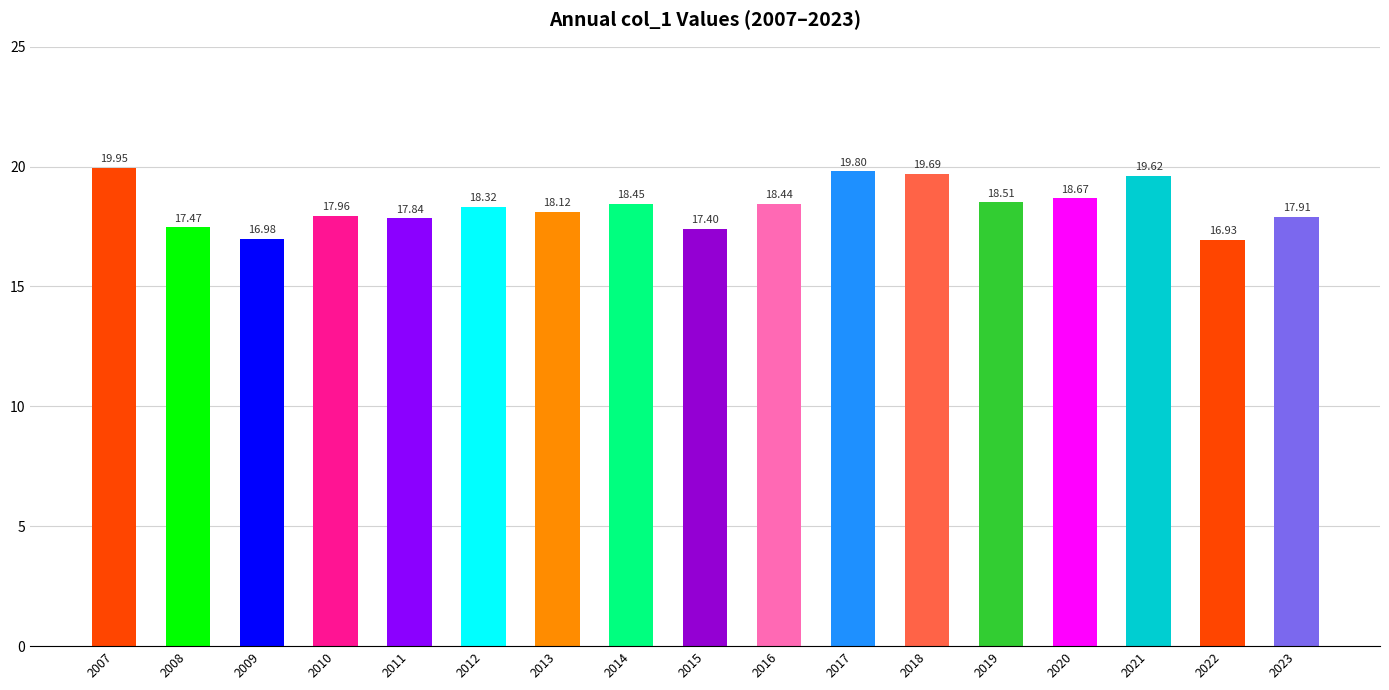

List the labels in order of value, smallest first.

2022, 2009, 2015, 2008, 2011, 2023, 2010, 2013, 2012, 2016, 2014, 2019, 2020, 2021, 2018, 2017, 2007